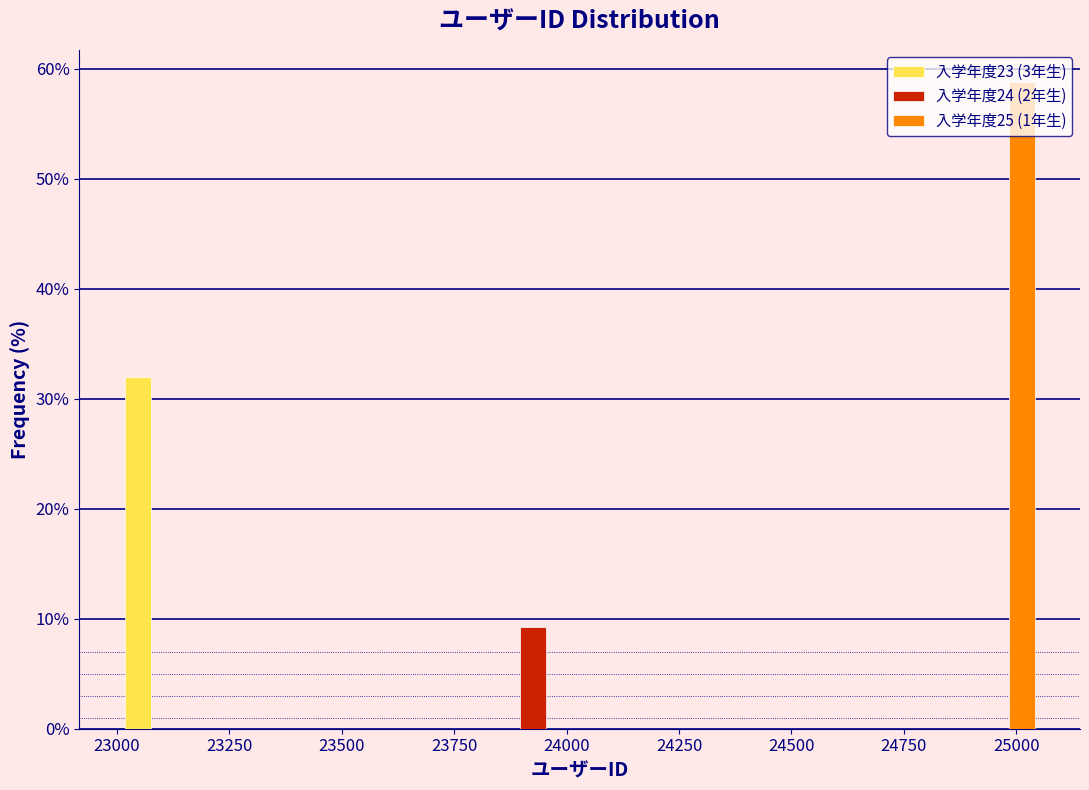

Reading left to right, transcribe this chart: for each range on the x-axis, give the height of each series' bar. Neither the bar edges nor the heights are printed on the chart, so give them approximately, as read against the axes.

23000 to 23200: 入学年度23 (3年生)=32	入学年度24 (2年生)=0	入学年度25 (1年生)=0
23200 to 23400: 入学年度23 (3年生)=0	入学年度24 (2年生)=0	入学年度25 (1年生)=0
23400 to 23600: 入学年度23 (3年生)=0	入学年度24 (2年生)=0	入学年度25 (1年生)=0
23600 to 23800: 入学年度23 (3年生)=0	入学年度24 (2年生)=0	入学年度25 (1年生)=0
23800 to 24050: 入学年度23 (3年生)=0	入学年度24 (2年生)=9	入学年度25 (1年生)=0
24050 to 24250: 入学年度23 (3年生)=0	入学年度24 (2年生)=0	入学年度25 (1年生)=0
24250 to 24450: 入学年度23 (3年生)=0	入学年度24 (2年生)=0	入学年度25 (1年生)=0
24450 to 24650: 入学年度23 (3年生)=0	入学年度24 (2年生)=0	入学年度25 (1年生)=0
24650 to 24850: 入学年度23 (3年生)=0	入学年度24 (2年生)=0	入学年度25 (1年生)=0
24850 to 25050: 入学年度23 (3年生)=0	入学年度24 (2年生)=0	入学年度25 (1年生)=59